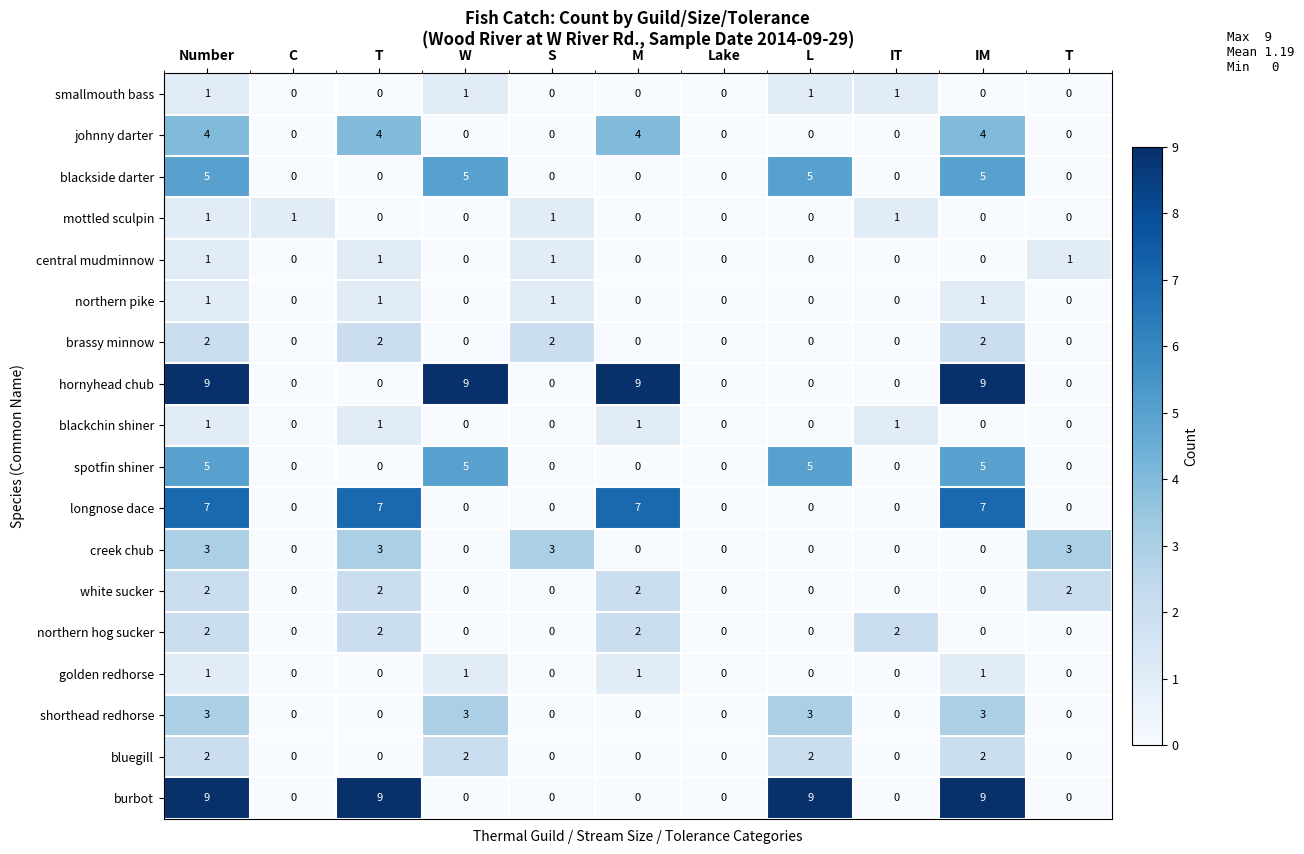

Which label corresponds to the smallest value in the chart?

C